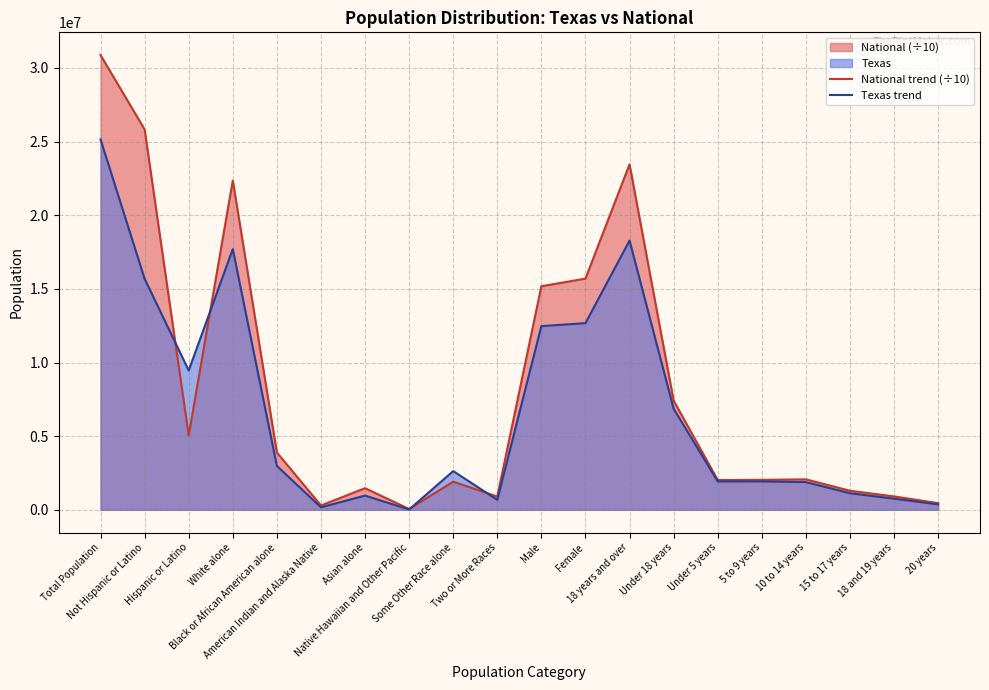

What is the average value of the Texas trend series?

6685928.0